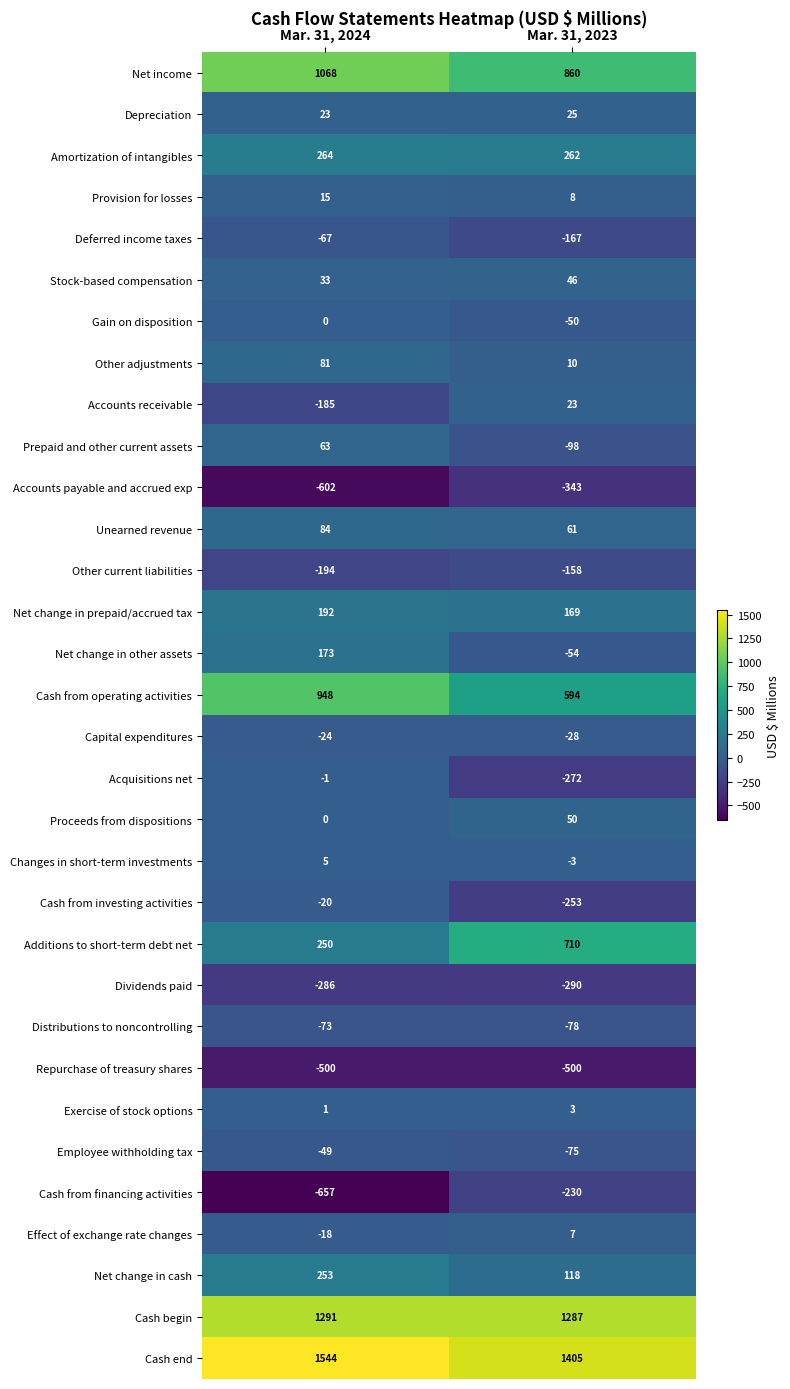

At which category is the sum across all series the highest?

Mar. 31, 2024